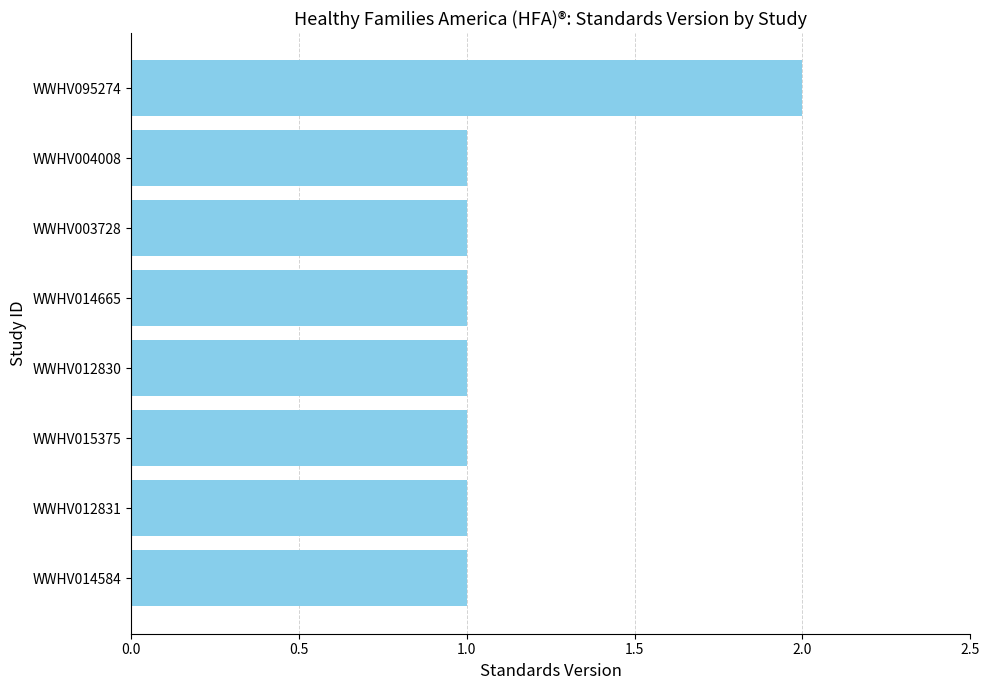

Is it true that the value at WWHV015375 is 2?

False